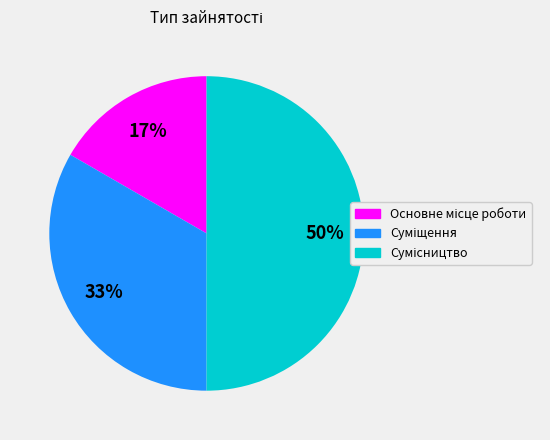

To the nearest percent, what is the average slice percentage?

33%